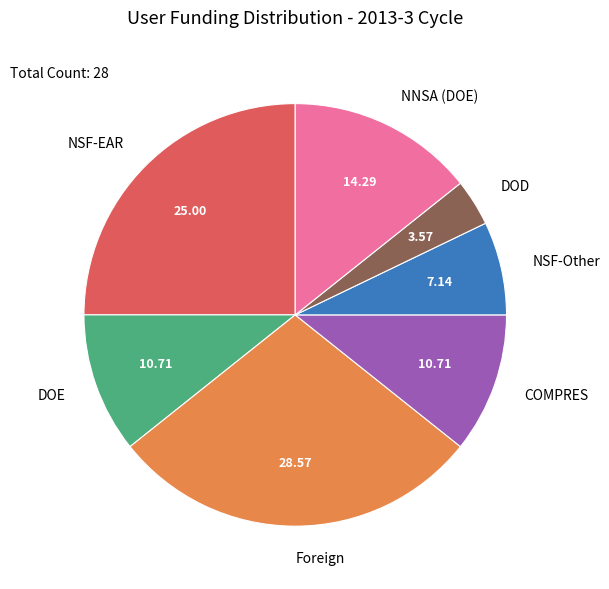

Do NNSA (DOE) and NSF-Other together represent more than half of the pie?

No